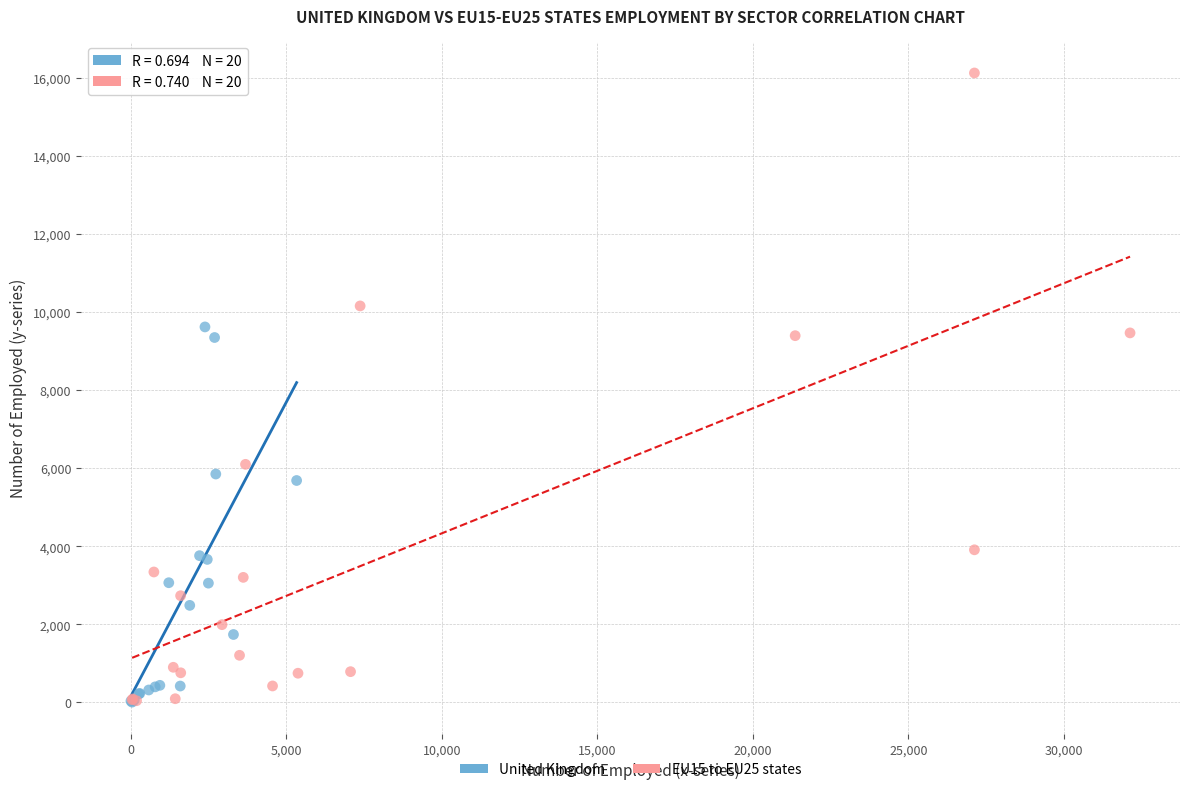

Which series has the widest spread of Y values?

EU15 to EU25 states